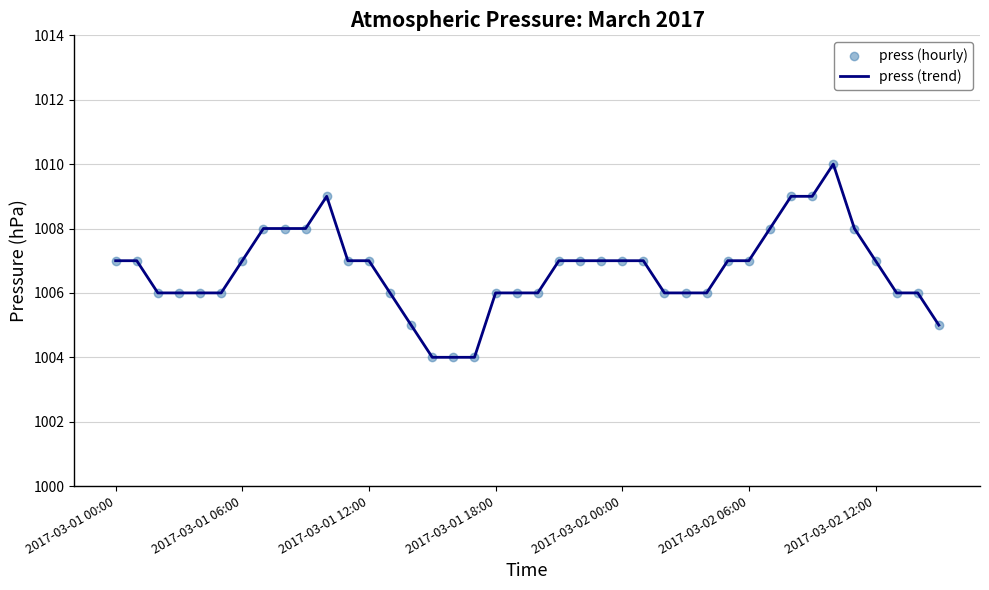

What is the smallest value displayed?

1004